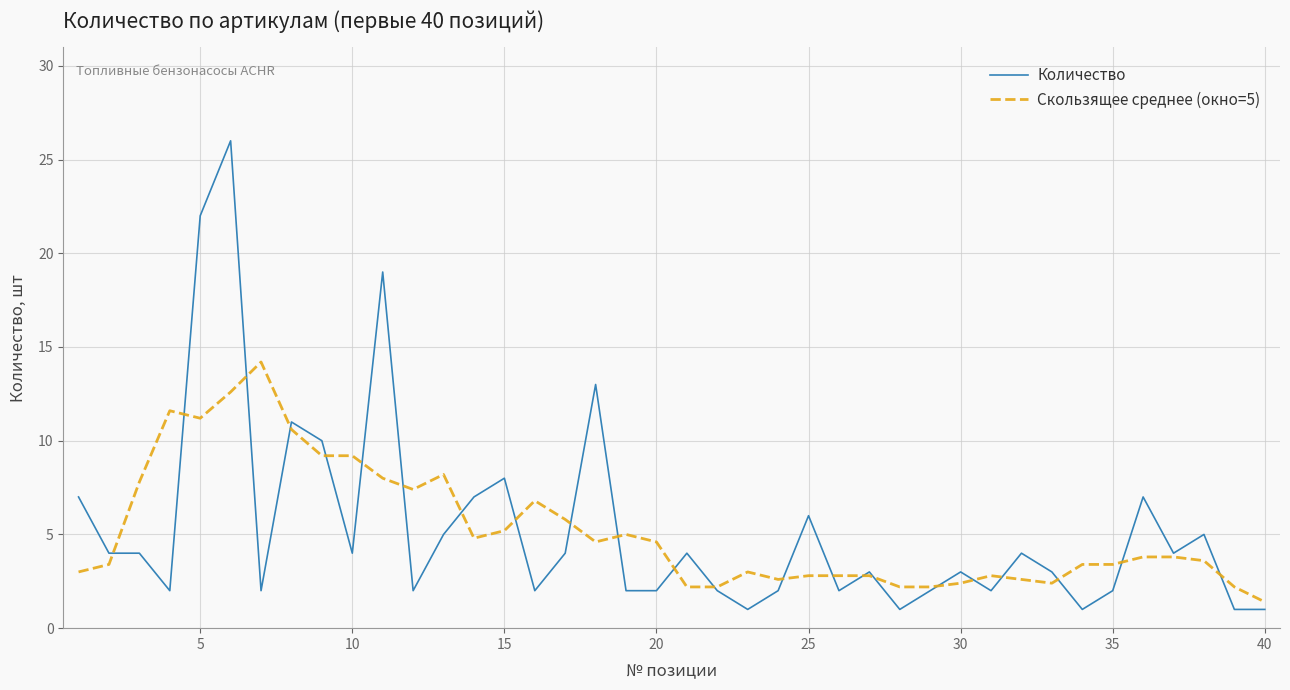

Rank the series by their maximum value, from highest to lowest.

Количество, Скользящее среднее (окно=5)